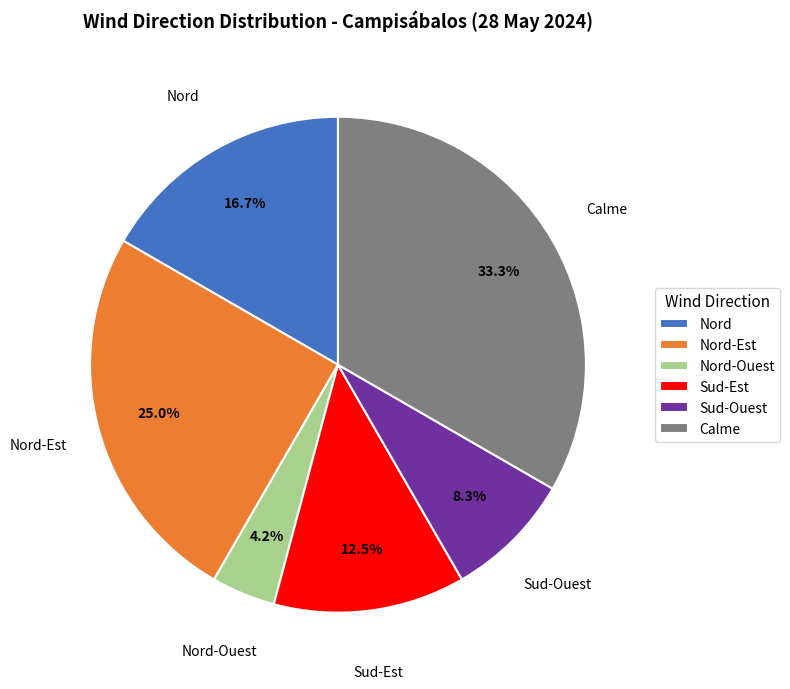

Which has a higher value, Nord-Est or Calme?

Calme